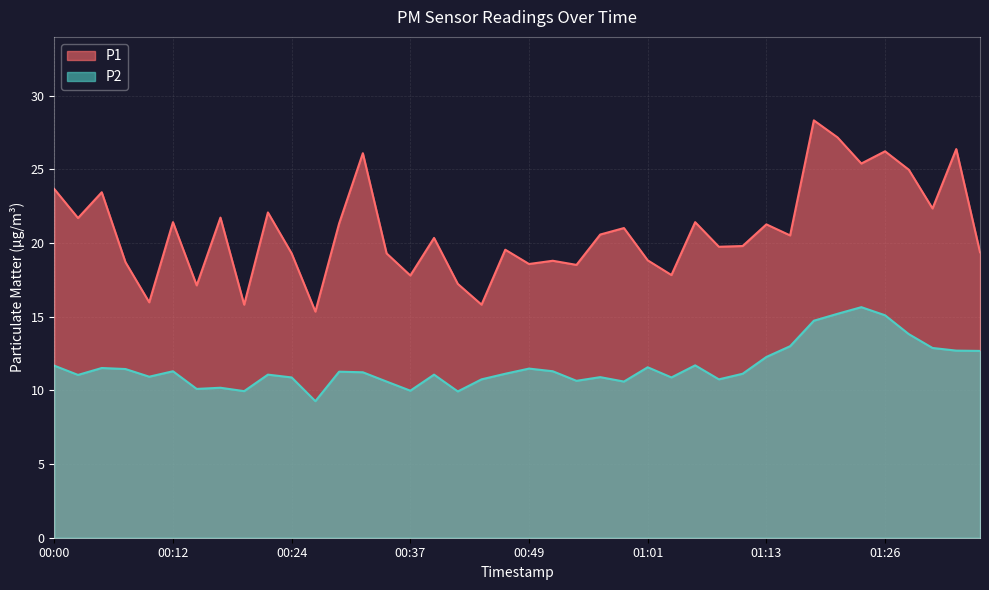

What is the difference between the P2 values at 00:03 and 00:07?

0.4